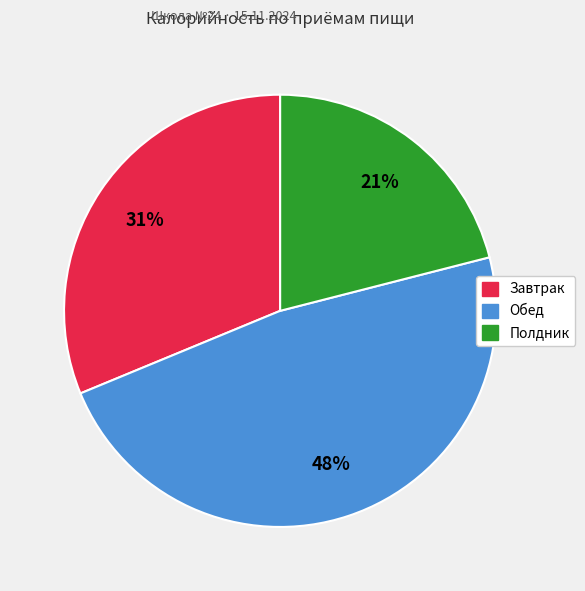

To the nearest percent, what is the average slice percentage?

33%